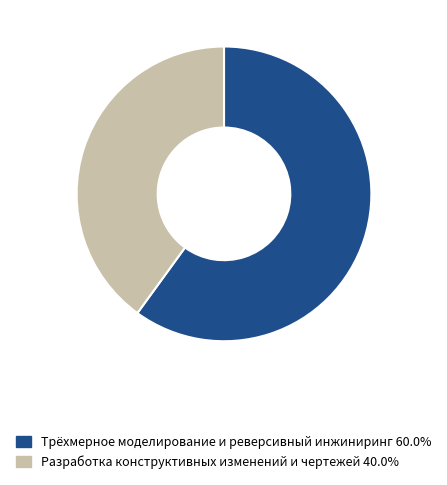

Which category has the smallest portion of the pie?

Разработка конструктивных изменений и чертежей